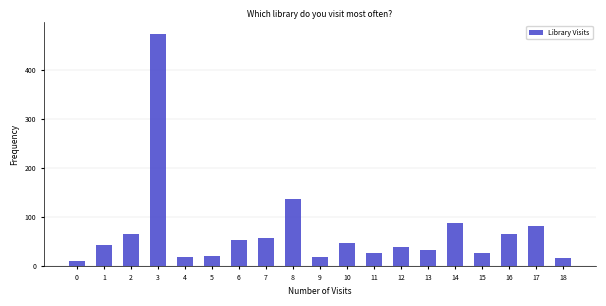

What is the maximum value shown in the chart?

473